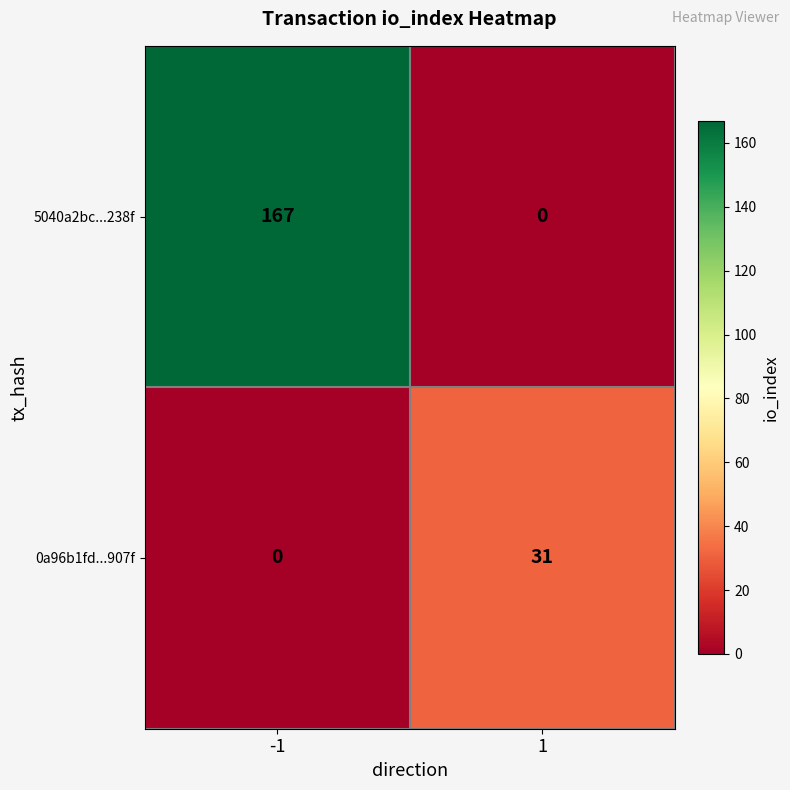

Rank the series by their average value, from lowest to highest.

0a96b1fd...907f, 5040a2bc...238f